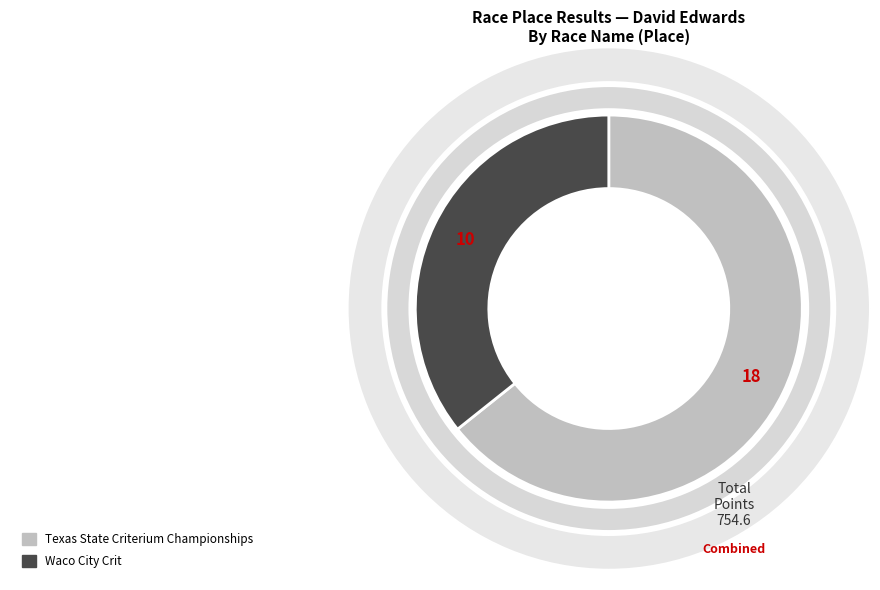

Approximately how many times larger is the value at Texas State Criterium Championships compared to Waco City Crit?

1.8